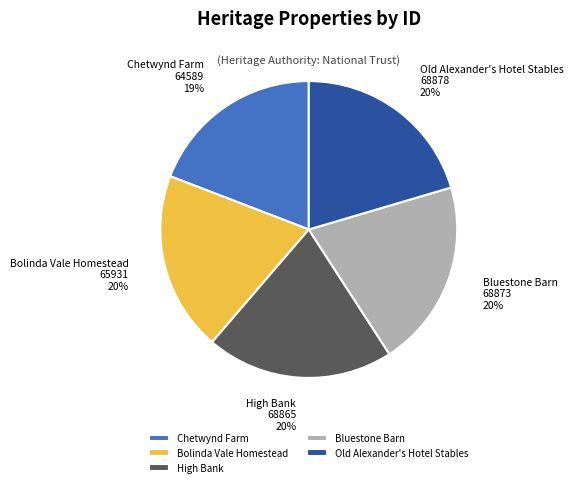

Approximately how many times larger is the value at Old Alexander's Hotel Stables compared to Bluestone Barn?

1.0